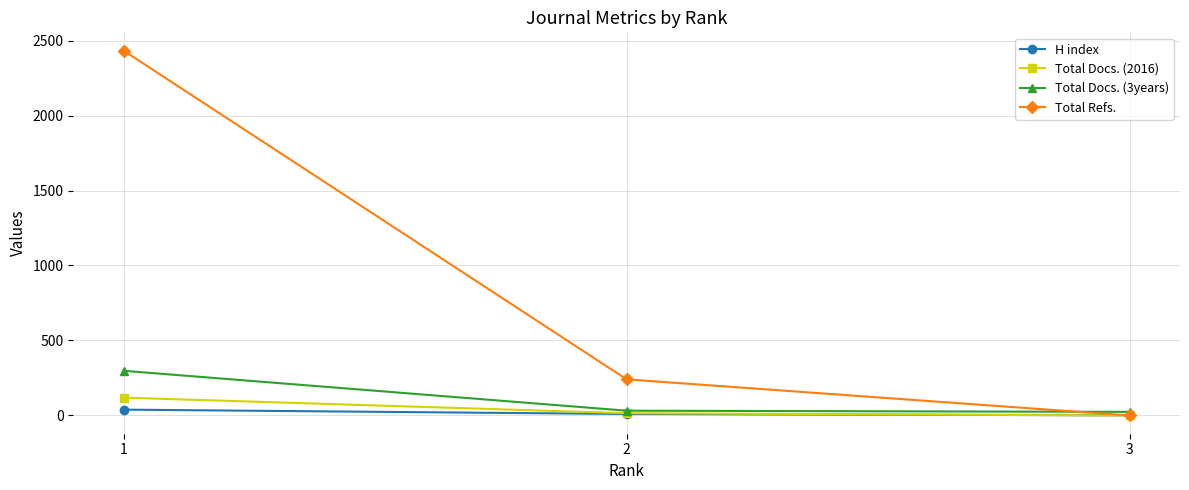

What are all the series names shown in the legend?

H index, Total Docs. (2016), Total Docs. (3years), Total Refs.